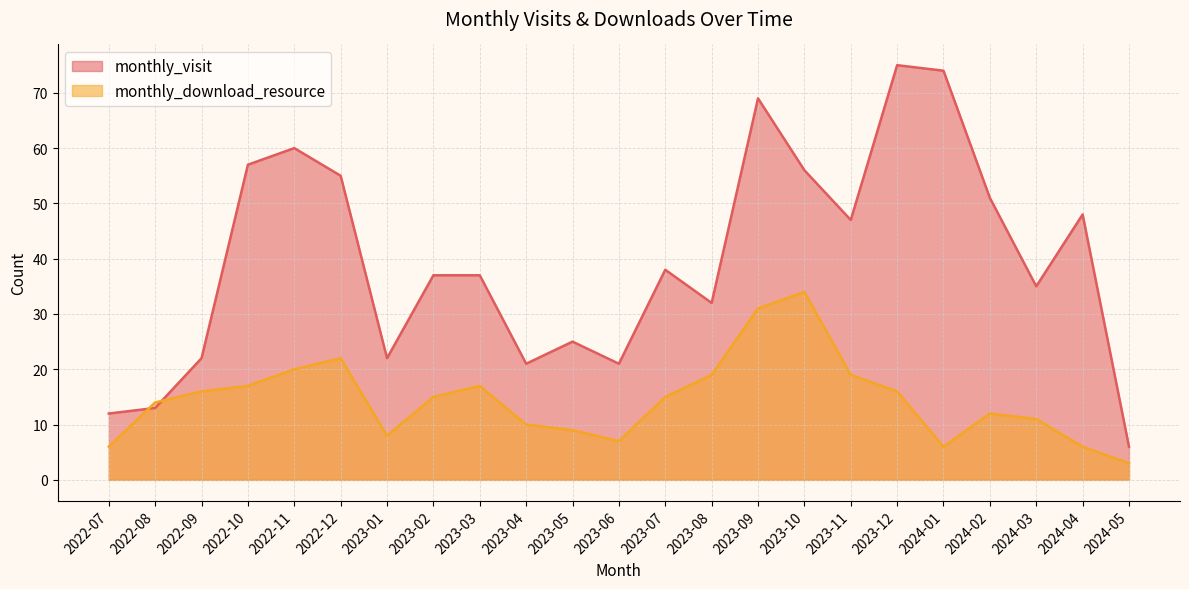

What is the highest value of the monthly_download_resource series?

34